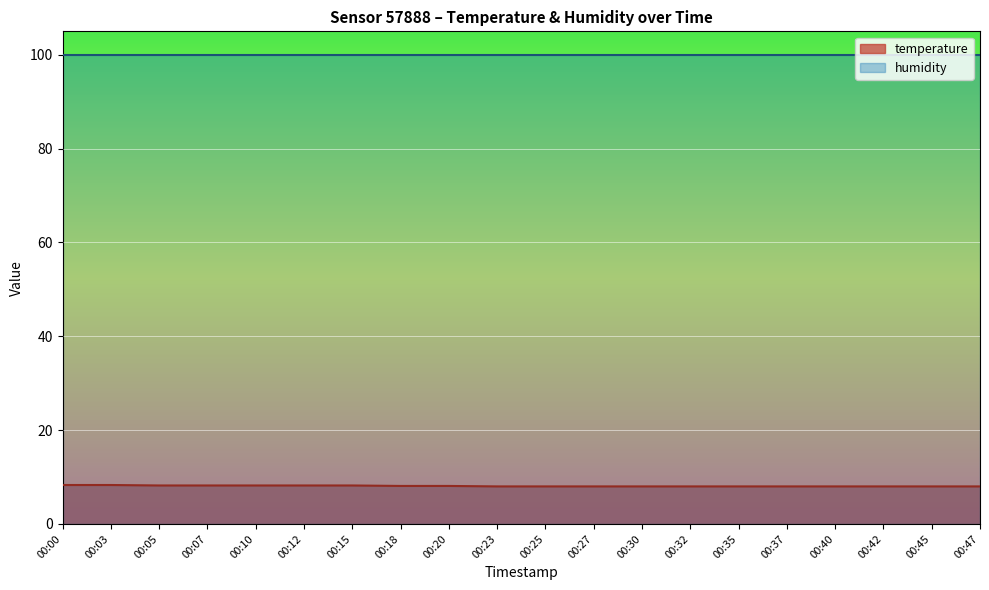

How many categories are shown in the chart?

20